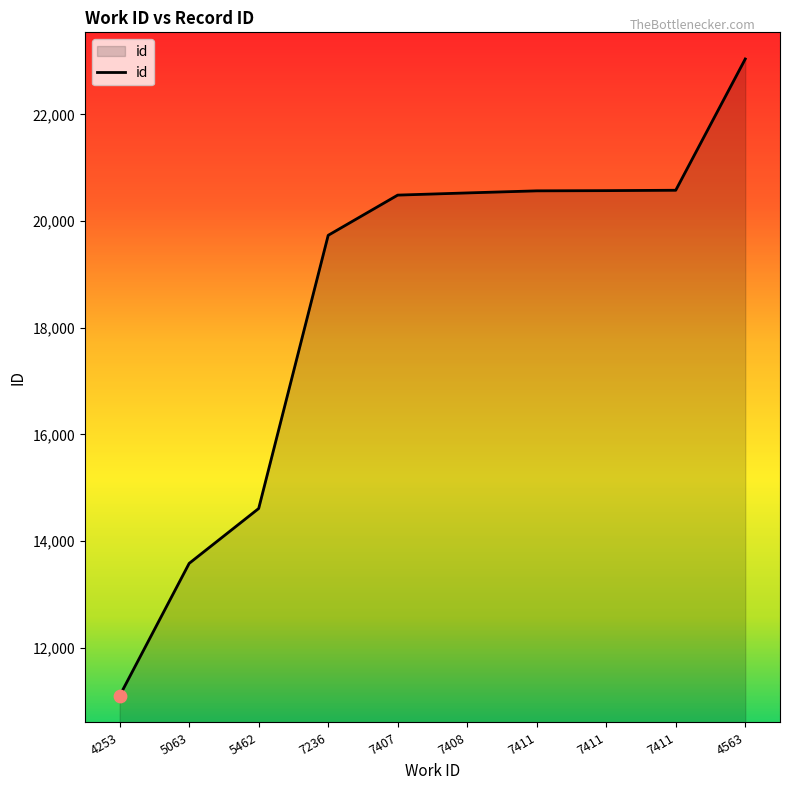

How many lines are shown in the chart?

1